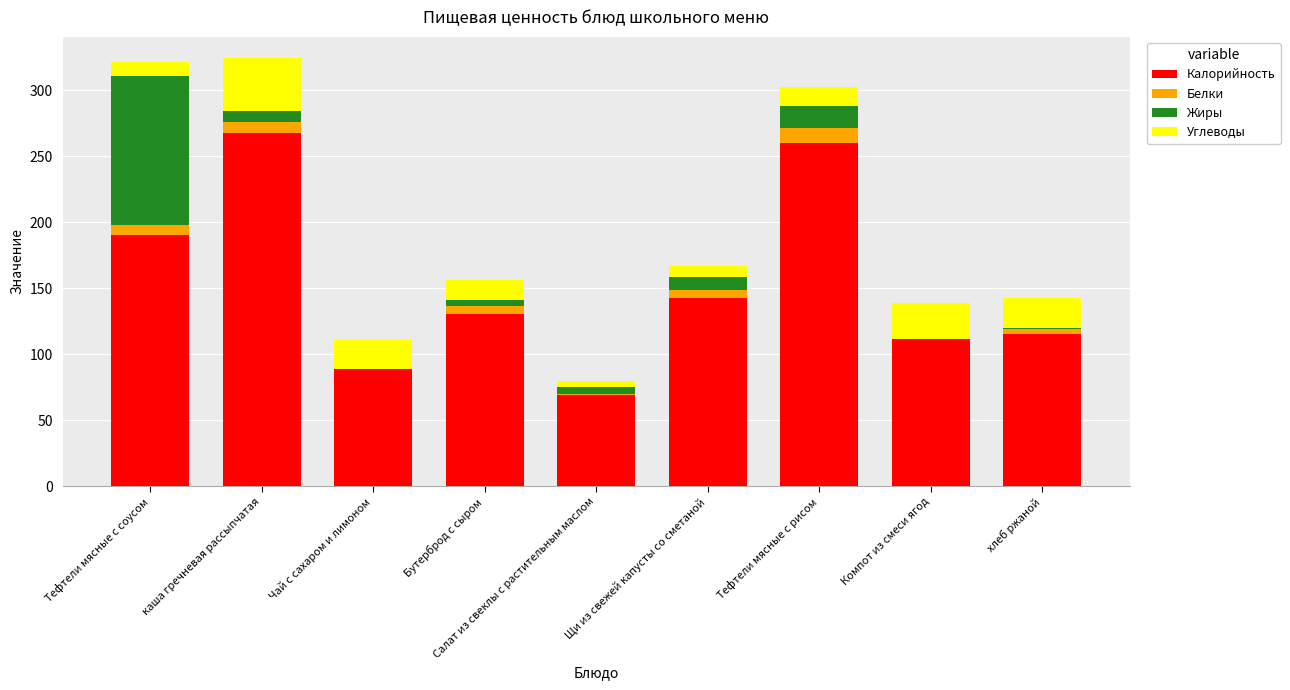

What is the sum of all Калорийность values?

1374.5